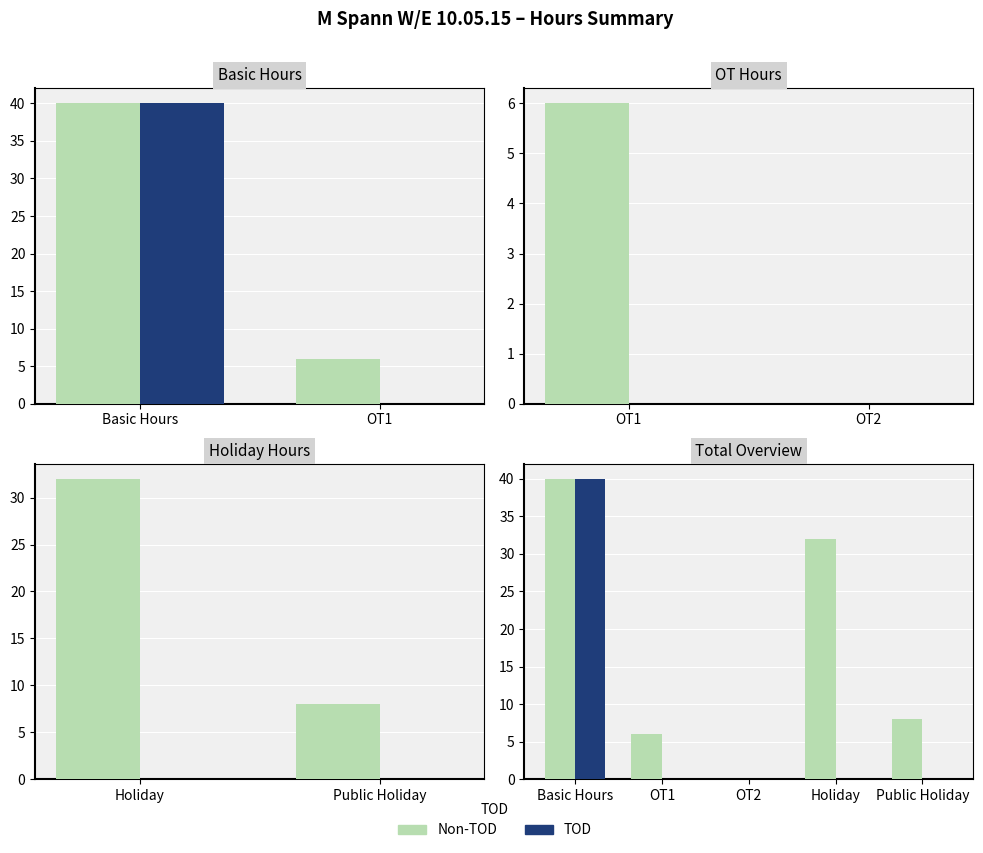

The TOD series shows 69 at Basic Hours. True or false?

False